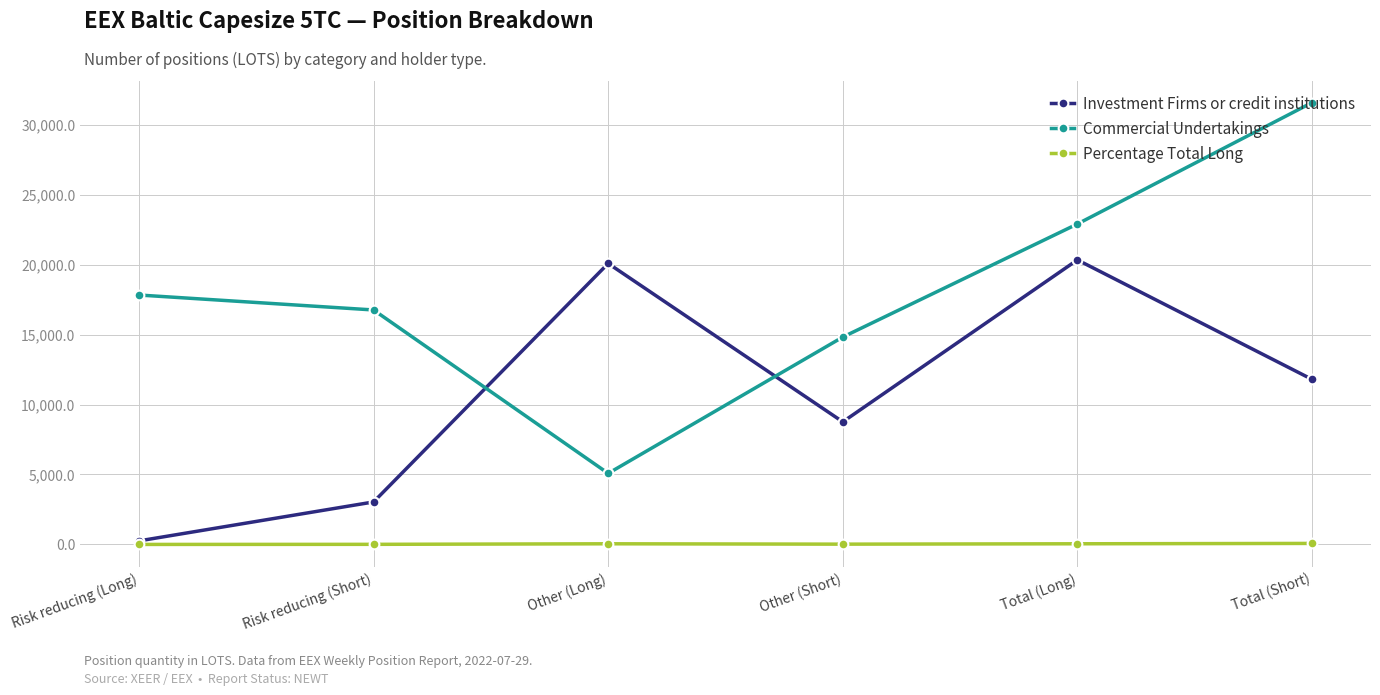

What is the lowest value of the Commercial Undertakings series?

5078.6